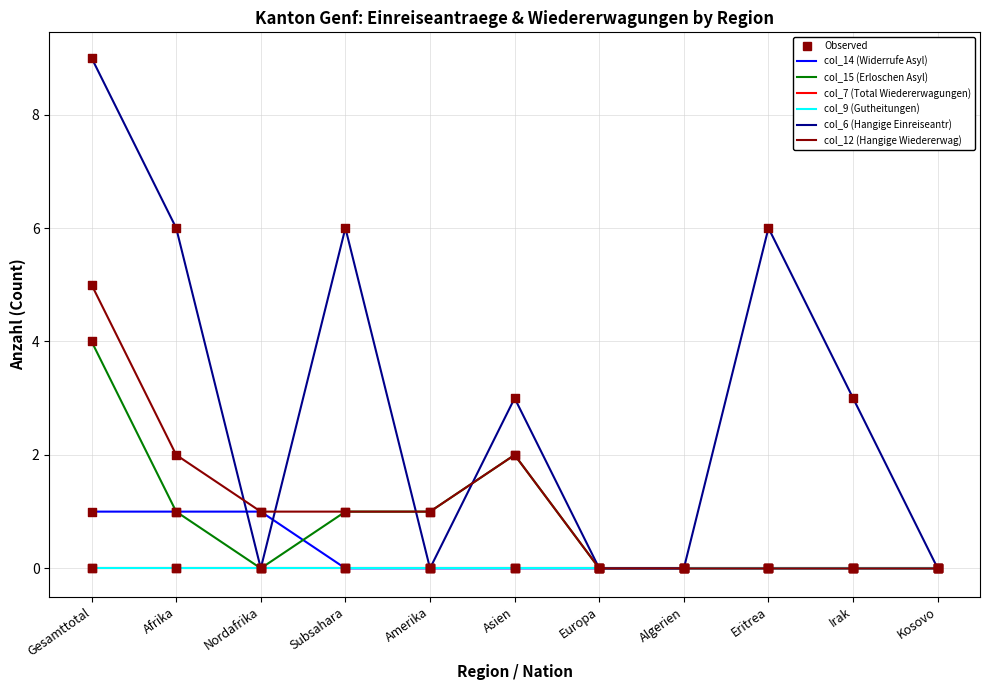

Is this an area chart (filled region under the line)?

No